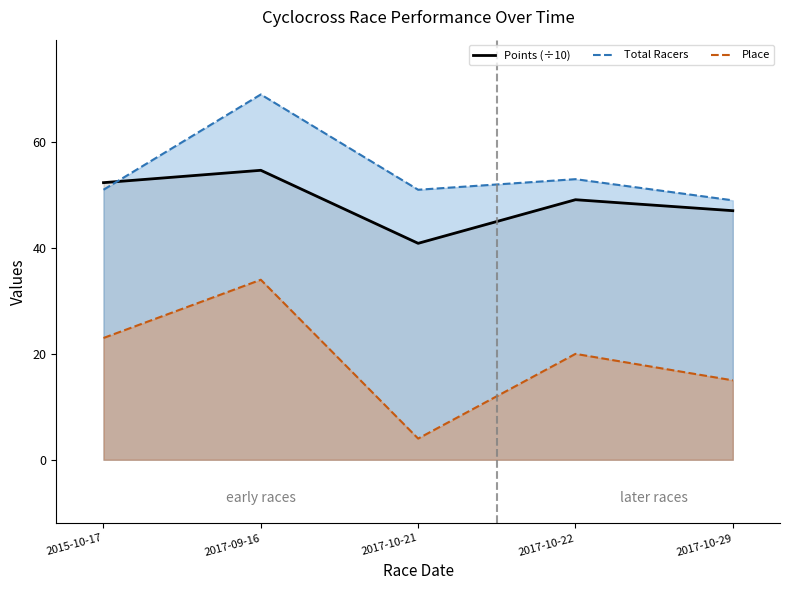

Rank the categories by Total Racers value from lowest to highest.

2017-10-29, 2015-10-17, 2017-10-21, 2017-10-22, 2017-09-16